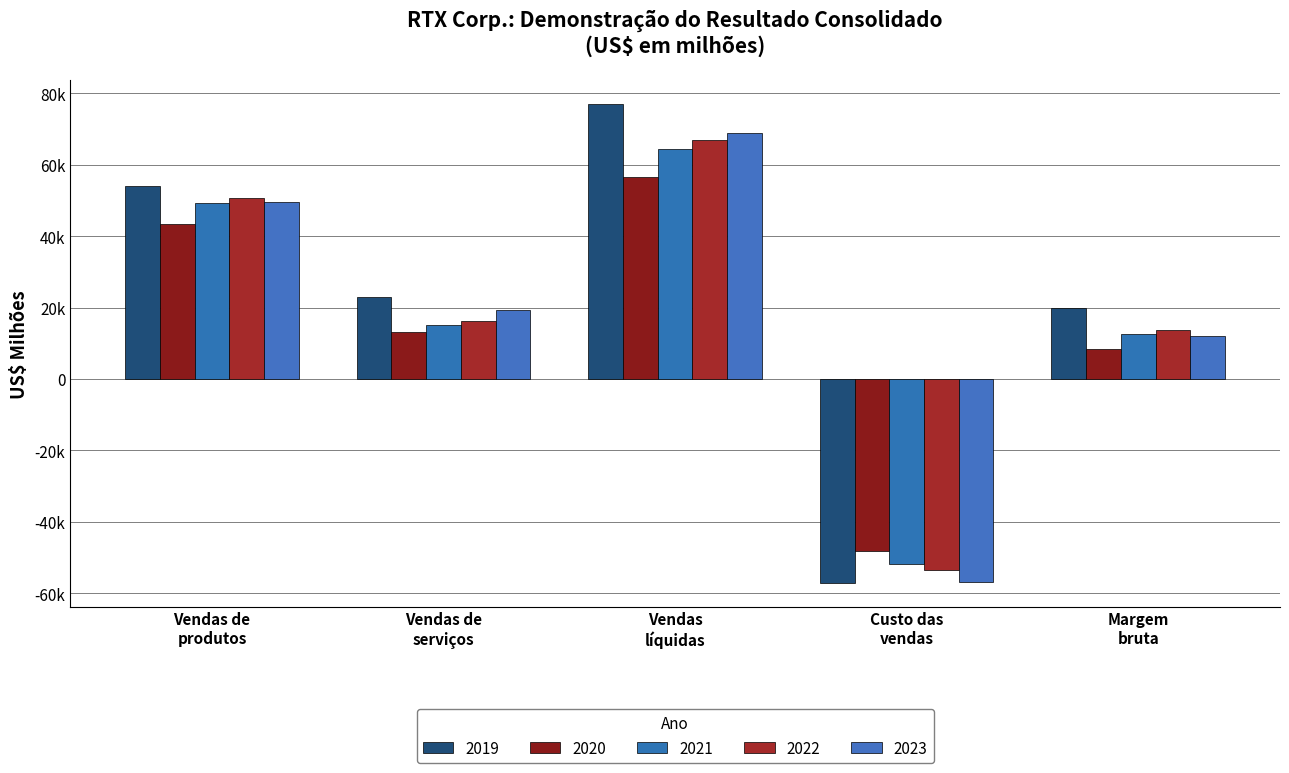

Are the bars horizontal?

No